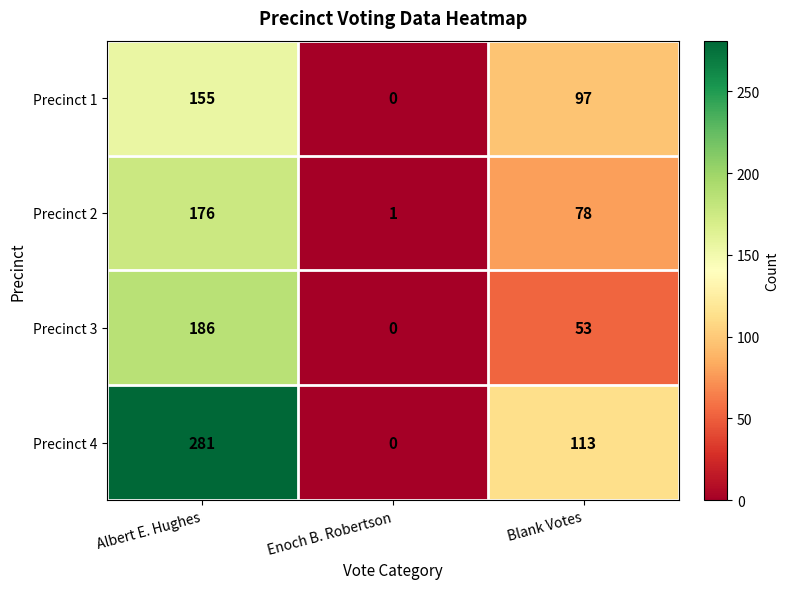

Which series changed the most between Albert E. Hughes and Blank Votes?

Precinct 4